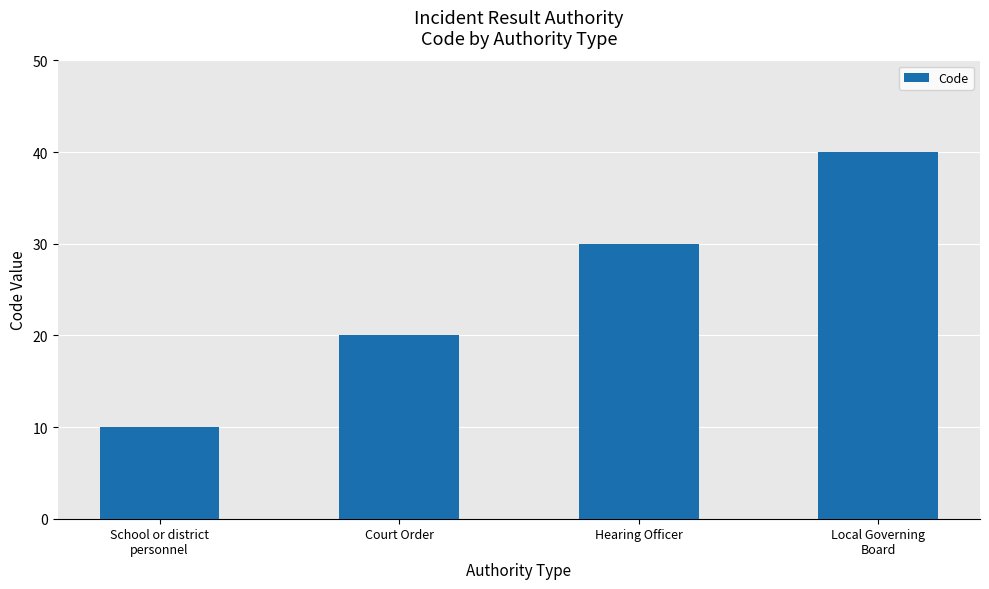

What is the greatest value displayed?

40